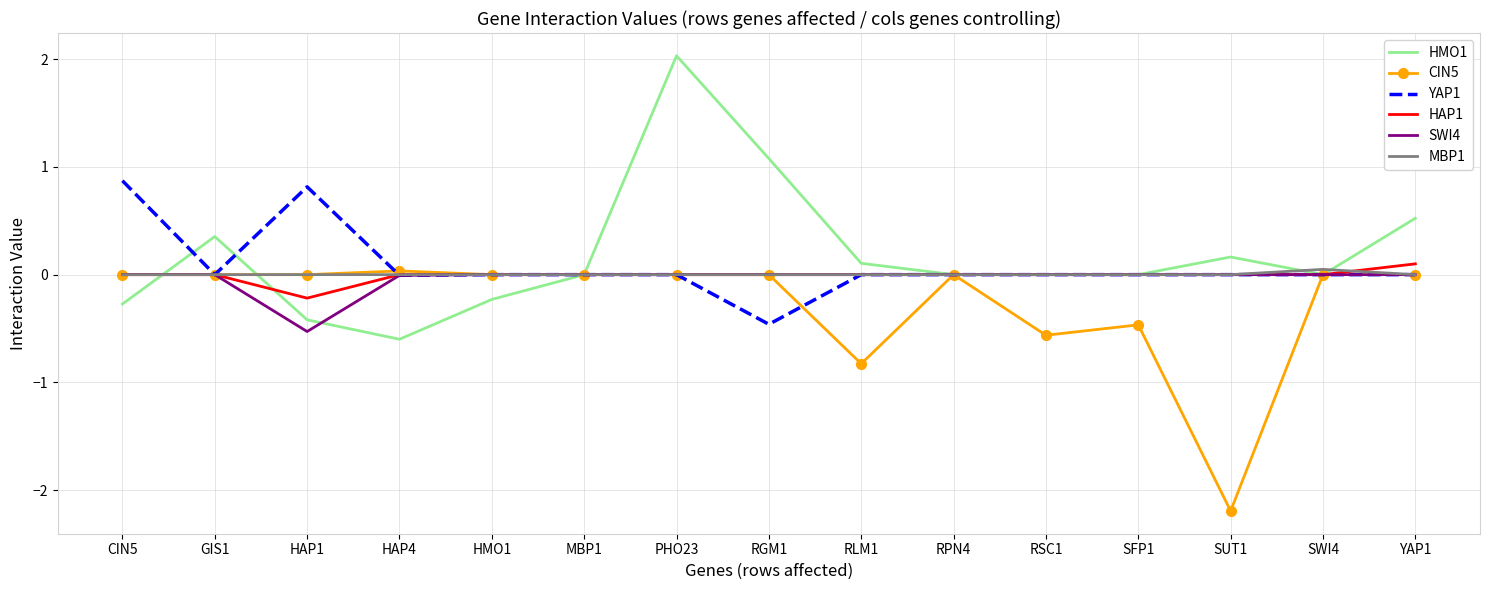

What position from the left is RGM1?

8